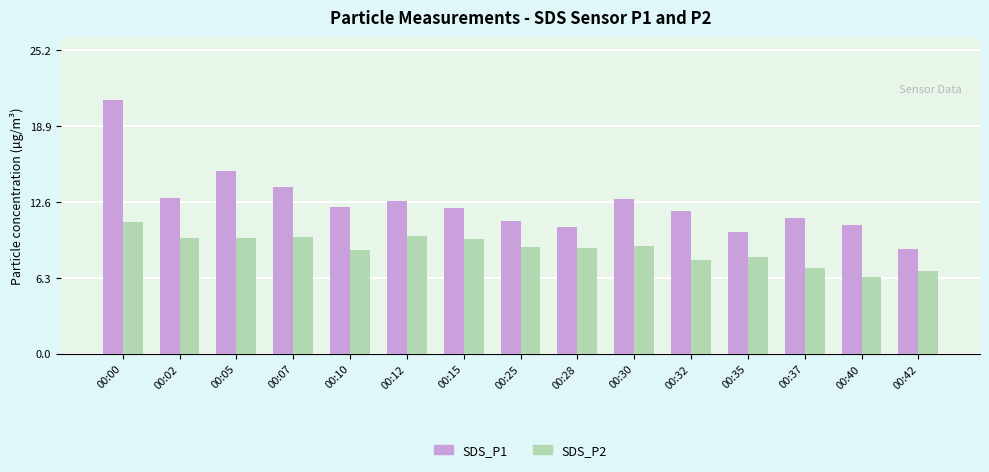

What is the difference between the SDS_P2 values at 00:40 and 00:25?

2.5